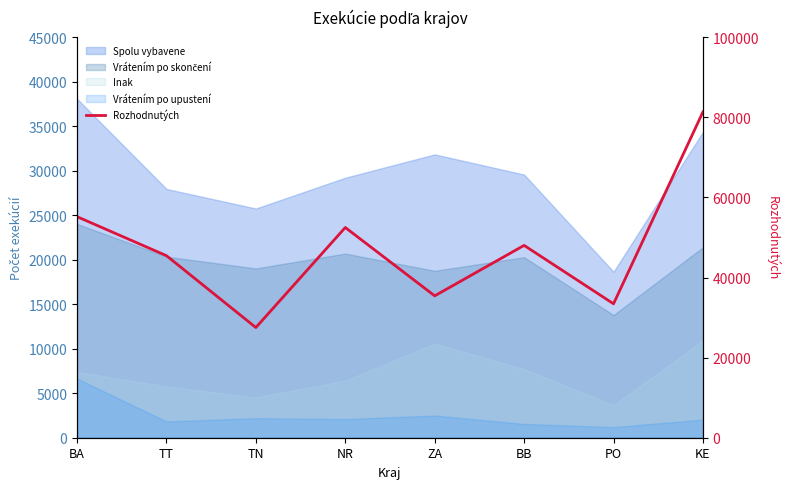

True or false: the data has more than 0 interior local peaks.

True